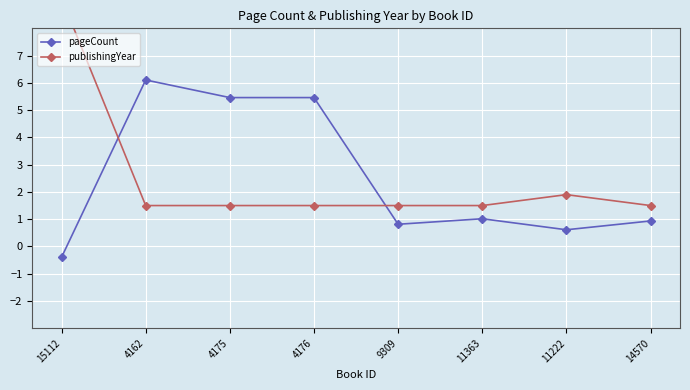

What is the difference between the maximum and minimum values in the publishingYear series?

7.6